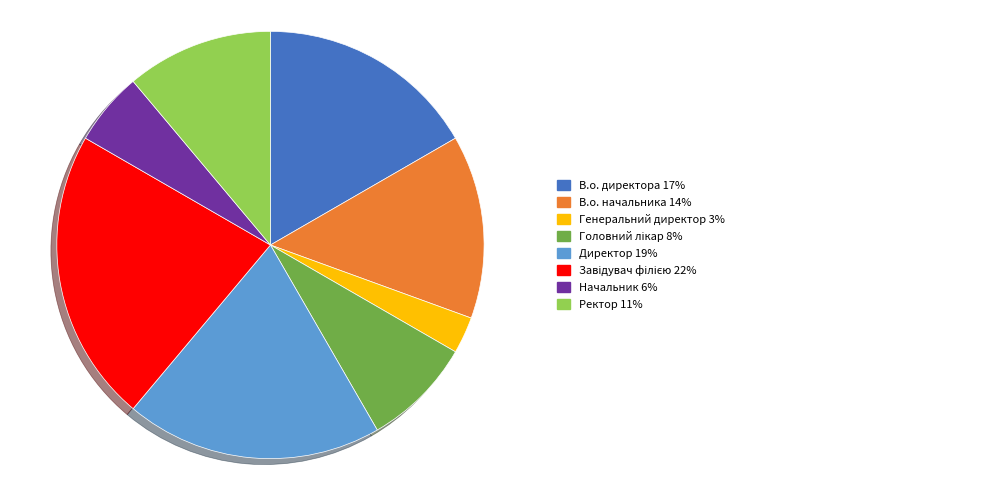

Is there any slice that represents more than half of the pie?

No